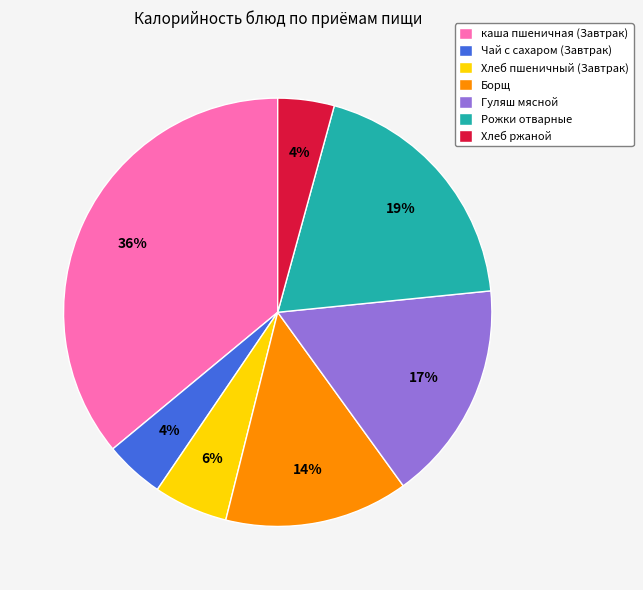

Is Хлеб пшеничный (Завтрак) the majority of the pie?

No